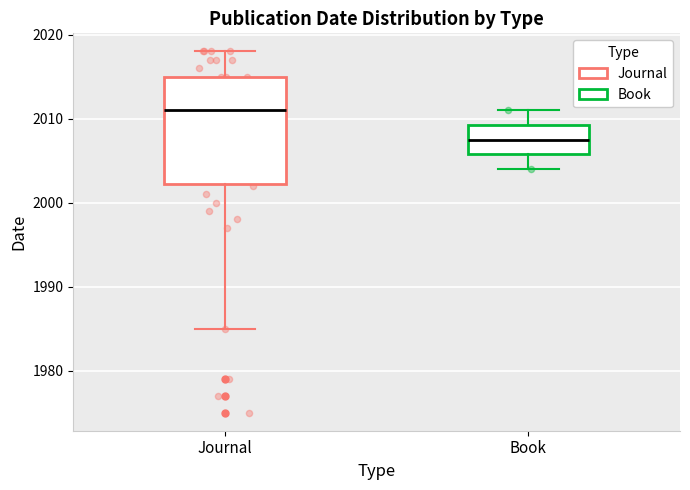

Which box has the highest median line?

Journal